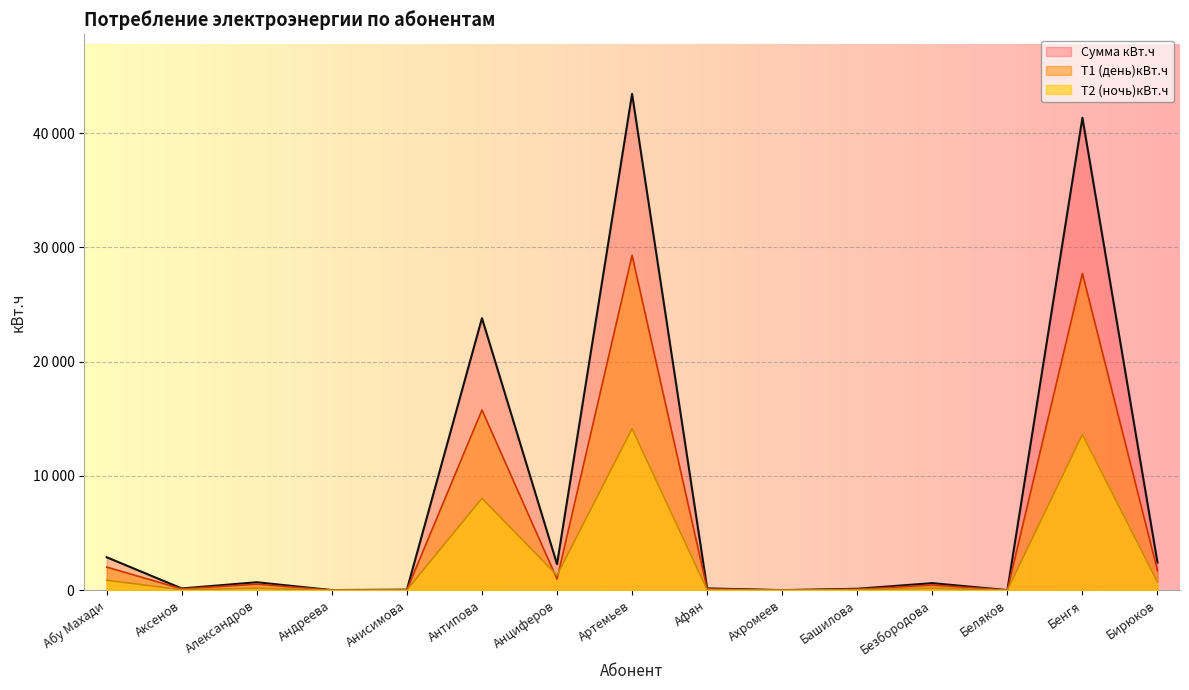

Count the number of categories in the chart.

15